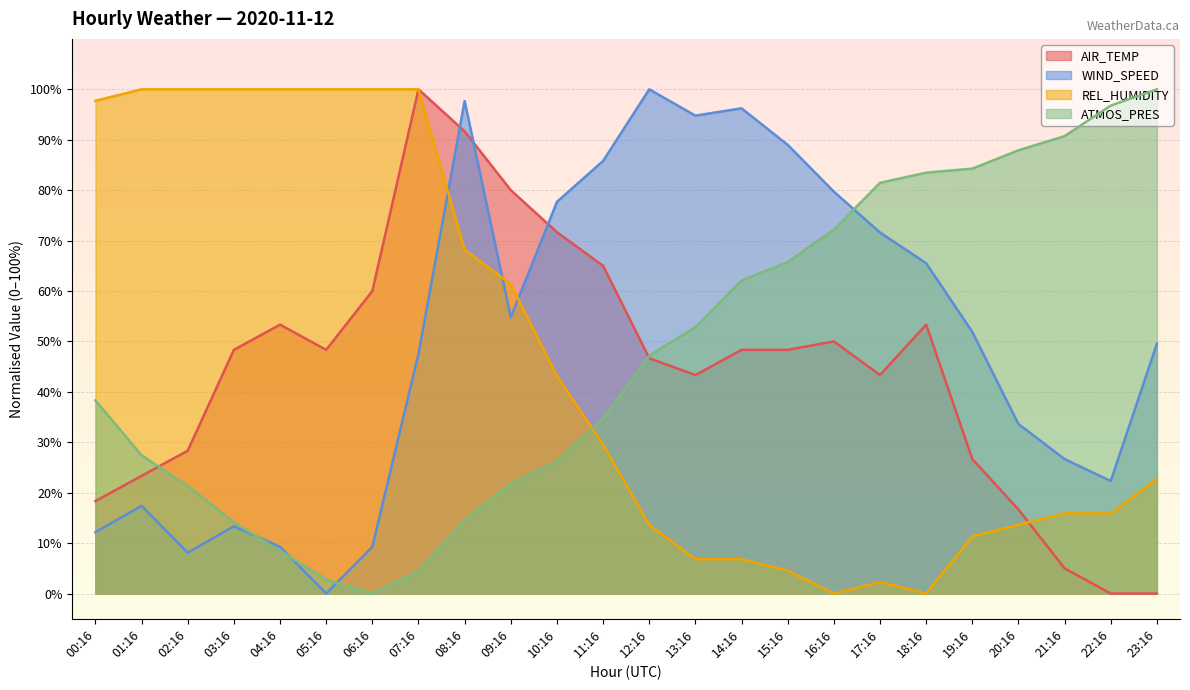

What is the difference between the second highest and minimum values in the ATMOS_PRES series?

96.8